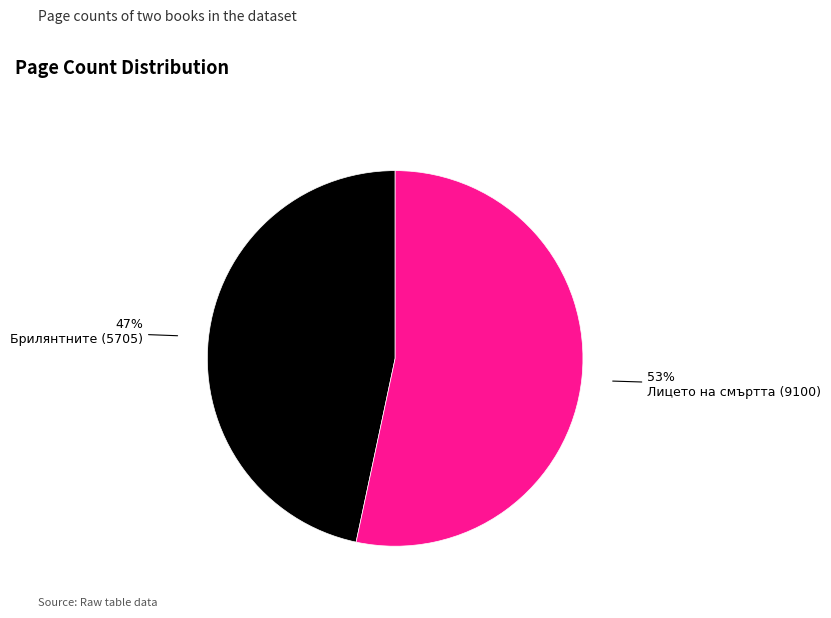

To the nearest percent, what is the average slice percentage?

50%